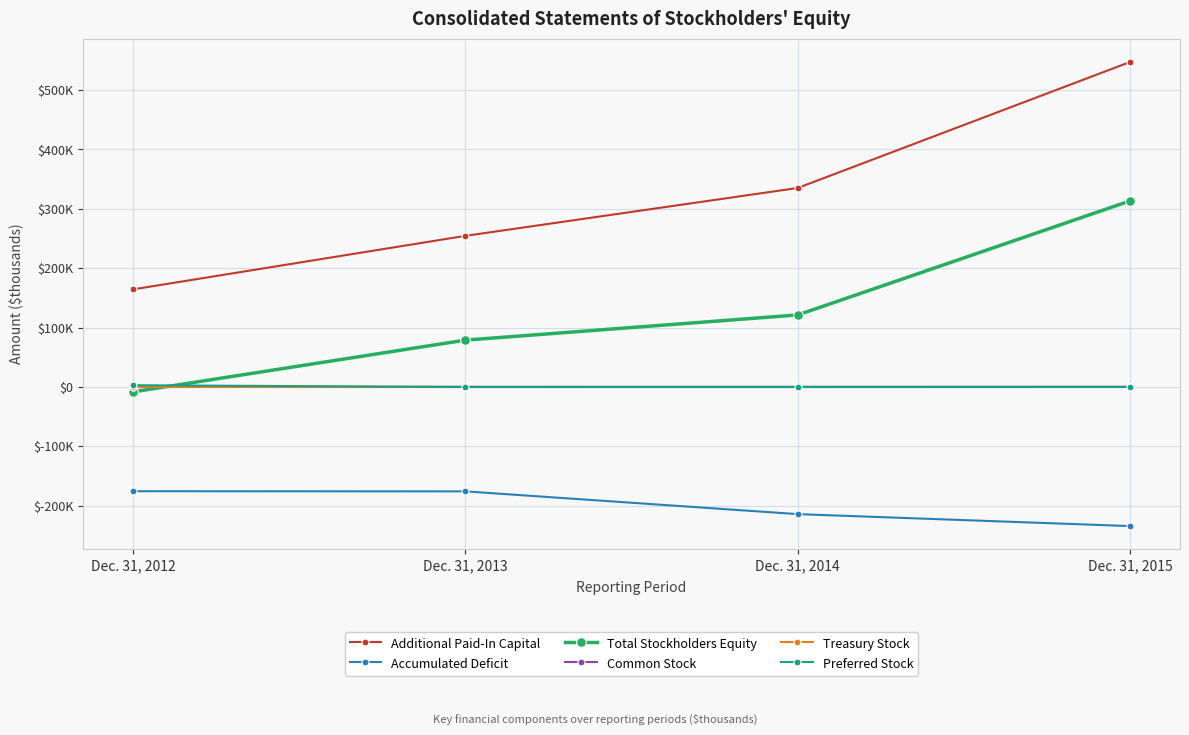

Which category has the highest value in the Total Stockholders Equity series?

Dec. 31, 2015